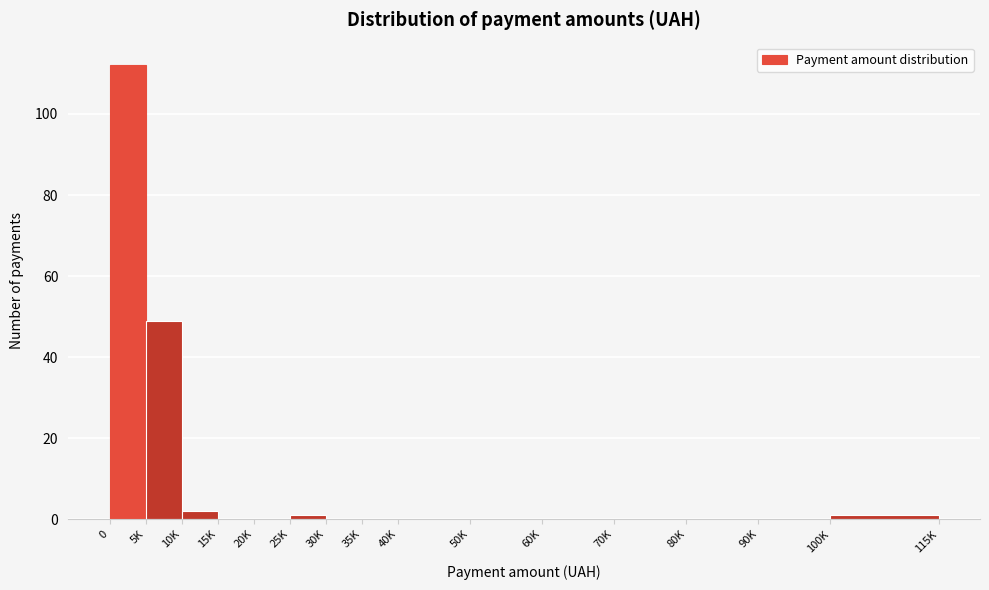

Reading right to left, list all the values displayed in this chart.

100K=1	90K=0	80K=0	70K=0	60K=0	50K=0	40K=0	35K=0	30K=0	25K=1	20K=0	15K=0	10K=2	5K=49	0=112